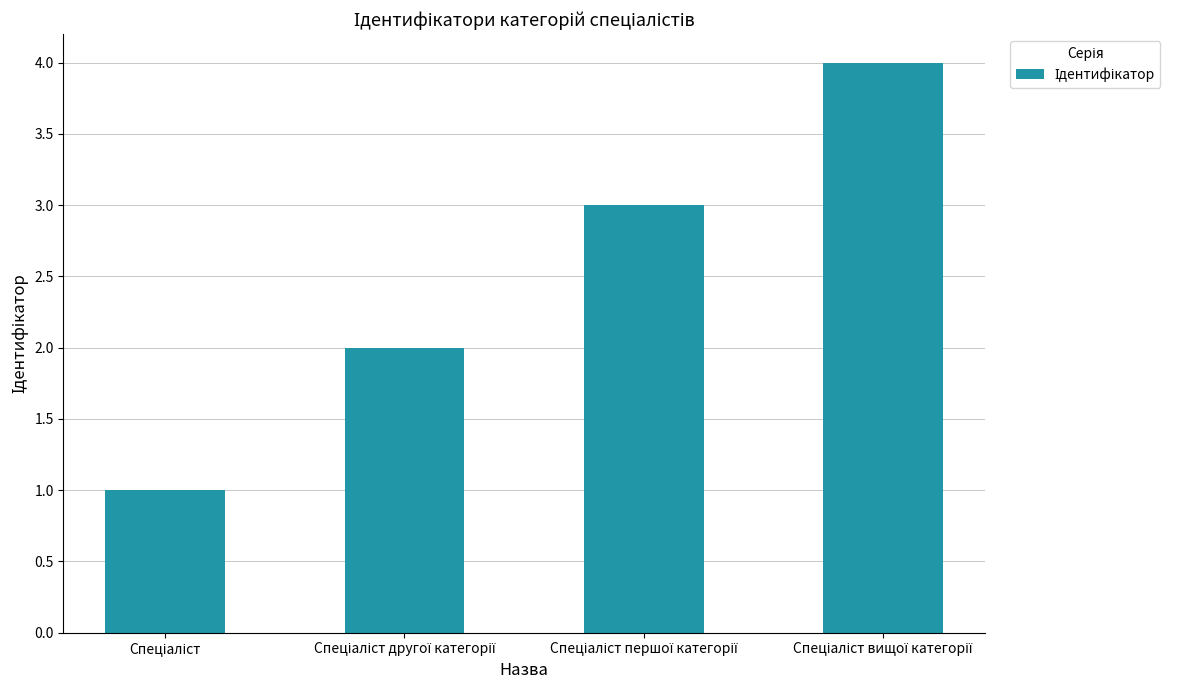

What is the sum of all values?

10